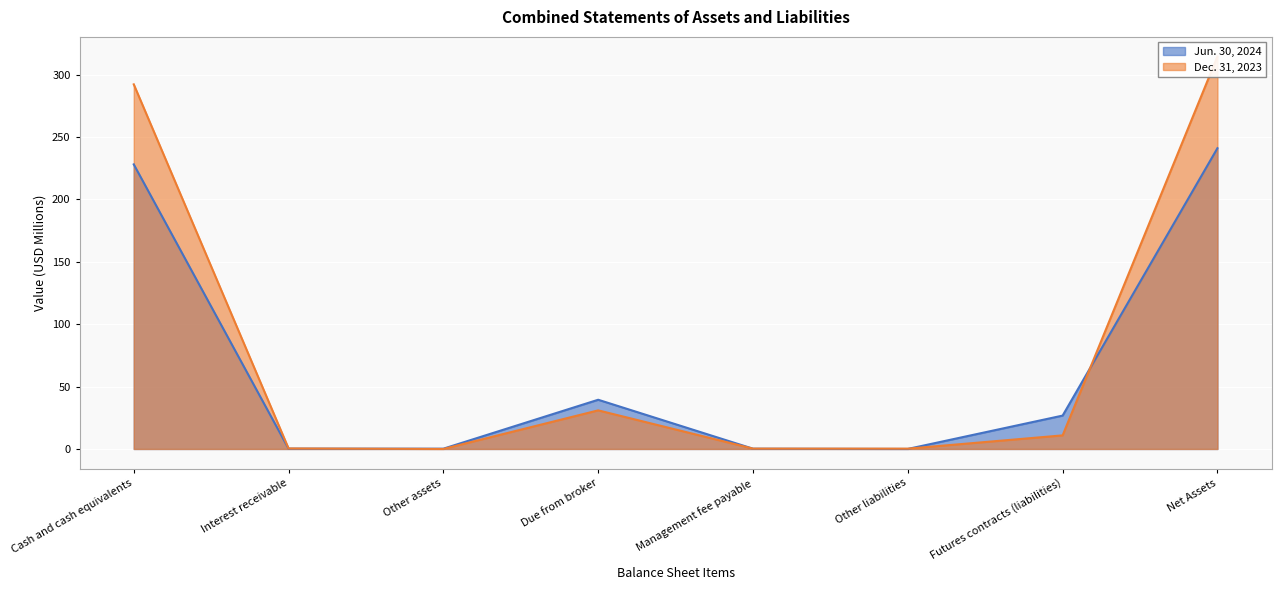

What position from the left is Other assets?

3